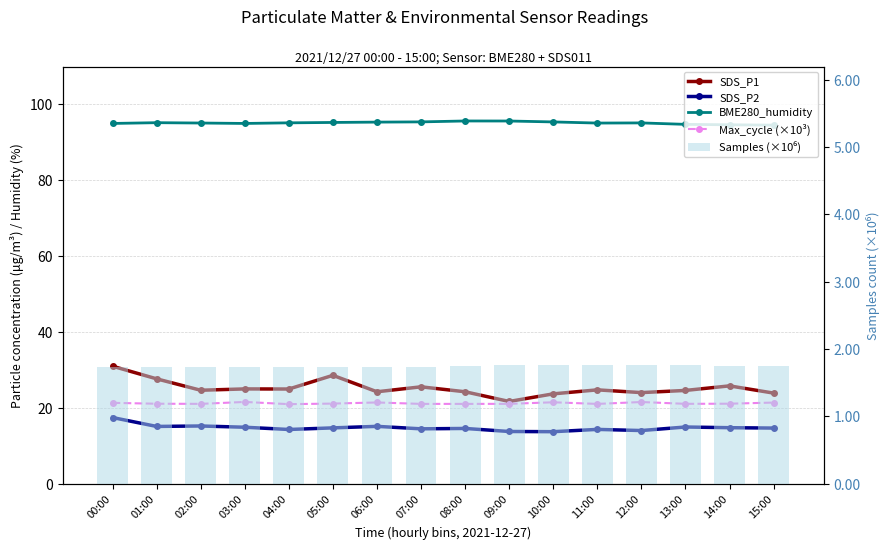

How many values in the Max_cycle (×10³) series are below 21?

1